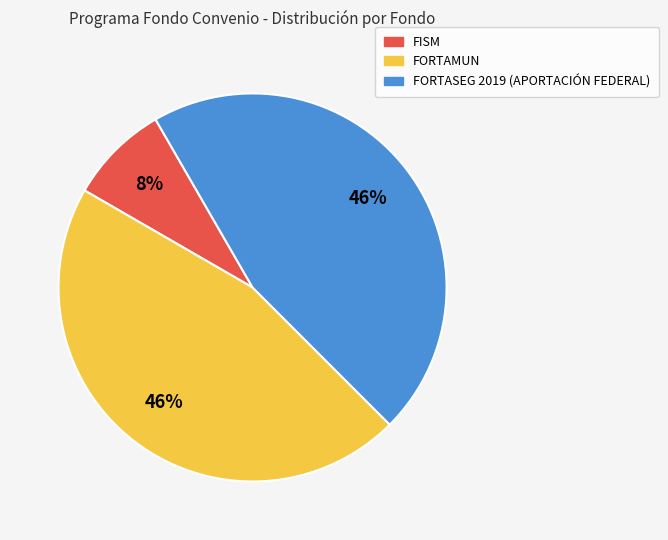

Is it true that FORTAMUN is 46% of the pie?

True